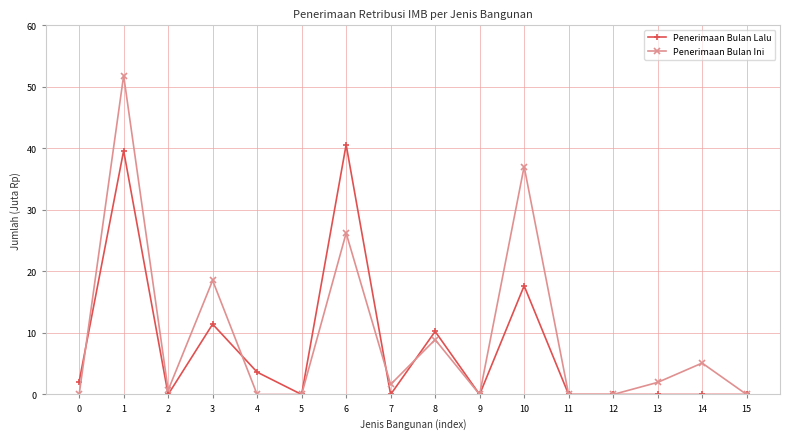

How many data points does each series have?

16